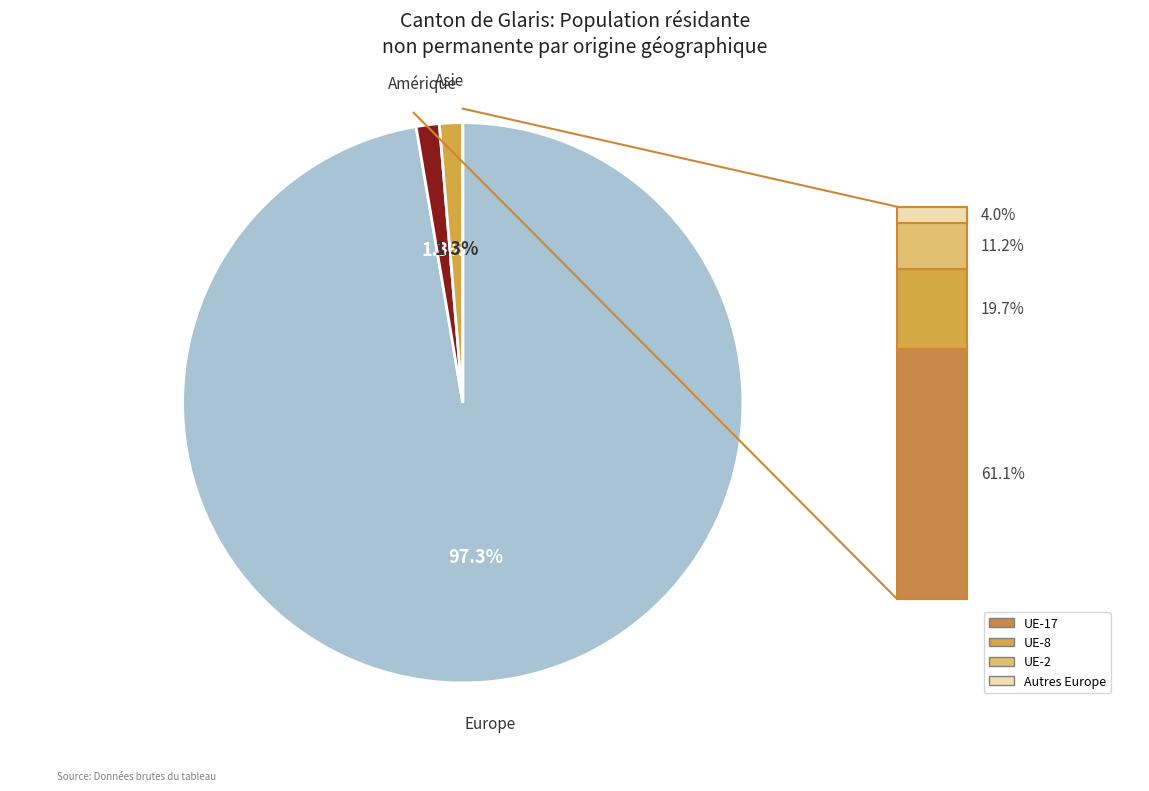

Is there any slice that represents more than half of the pie?

Yes